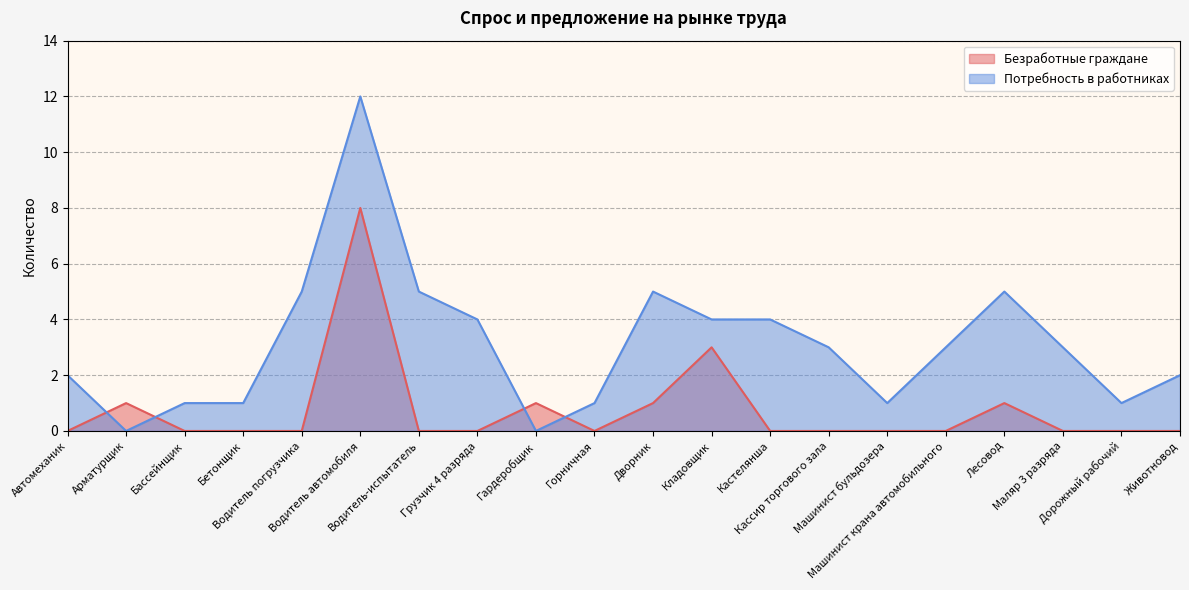

Where do Потребность в работниках and Безработные граждане first cross each other?

Автомеханик and Арматурщик